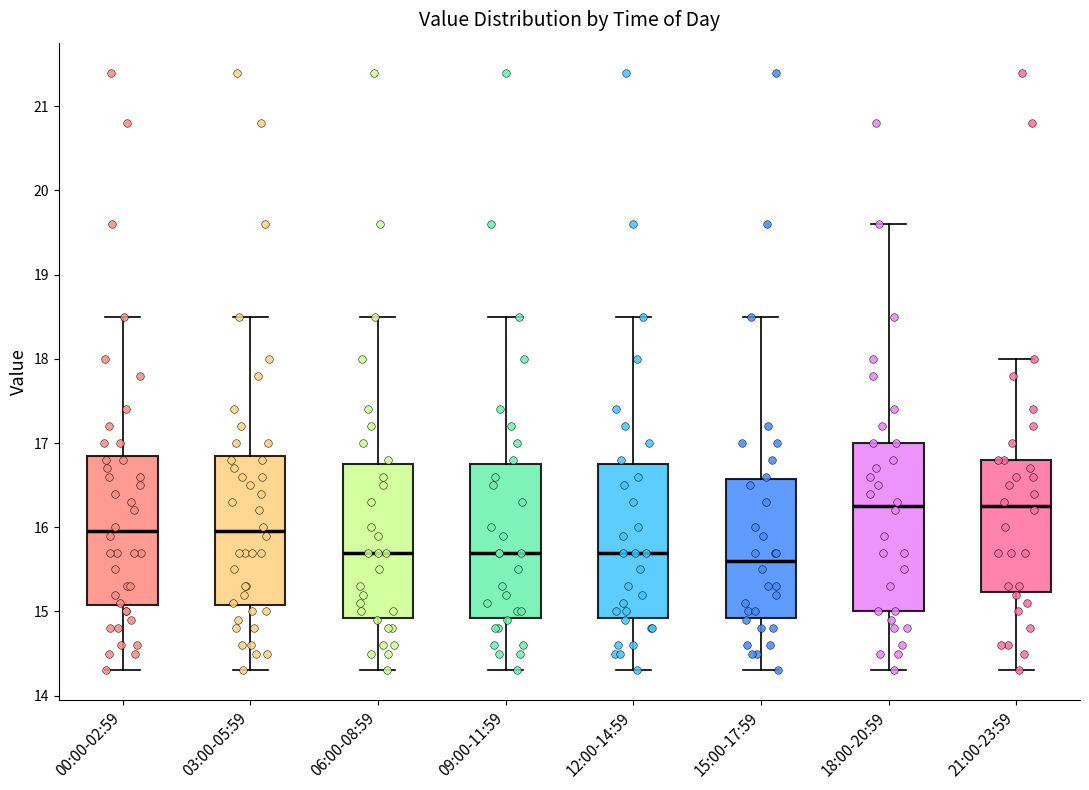

Reading left to right, read every box against the y-axis: the position of its median line, the range the box covers, and the ends of its whiskers. The values are not printed on the chart, so give them approximately, as read against the axis.

00:00-02:59: median 16.0, box 15.1 to 16.9, whiskers 14.3 to 18.5
03:00-05:59: median 16.0, box 15.1 to 16.9, whiskers 14.3 to 18.5
06:00-08:59: median 15.7, box 14.9 to 16.8, whiskers 14.3 to 18.5
09:00-11:59: median 15.7, box 14.9 to 16.8, whiskers 14.3 to 18.5
12:00-14:59: median 15.7, box 14.9 to 16.8, whiskers 14.3 to 18.5
15:00-17:59: median 15.6, box 14.9 to 16.6, whiskers 14.3 to 18.5
18:00-20:59: median 16.3, box 15.0 to 17.0, whiskers 14.3 to 19.6
21:00-23:59: median 16.3, box 15.2 to 16.8, whiskers 14.3 to 18.0